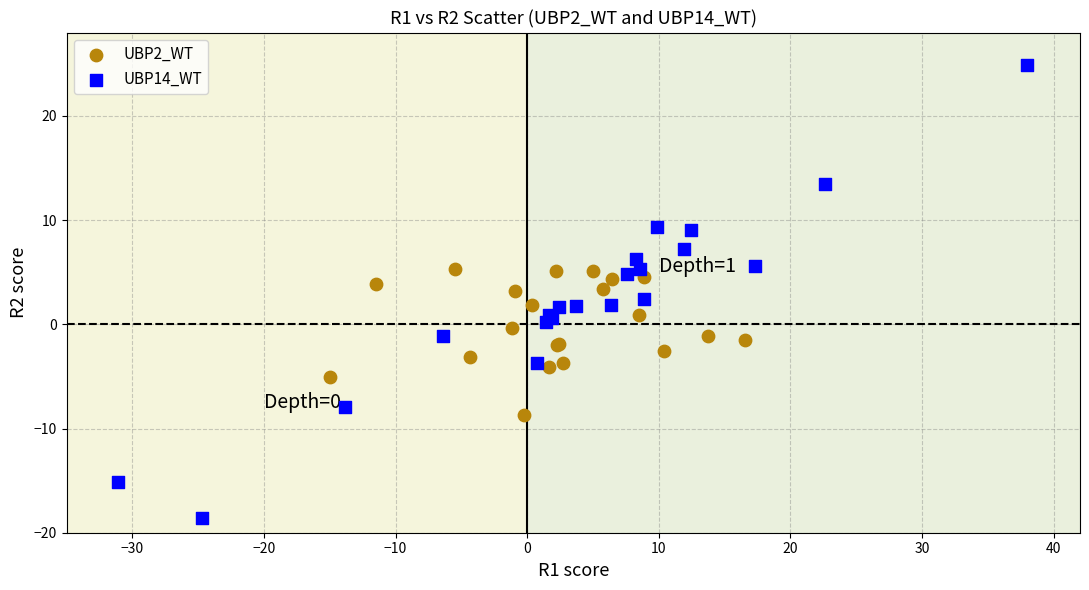

Which series reaches the minimum Y coordinate?

UBP14_WT